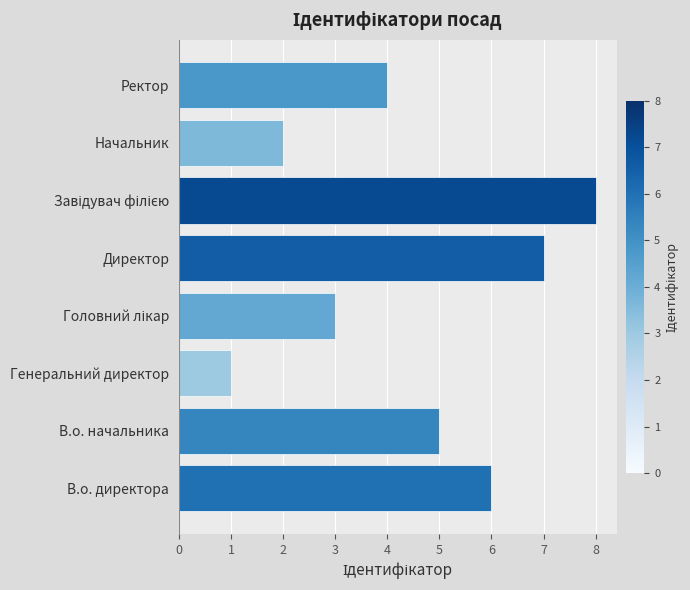

At which category does the chart reach its minimum across all series?

Генеральний директор